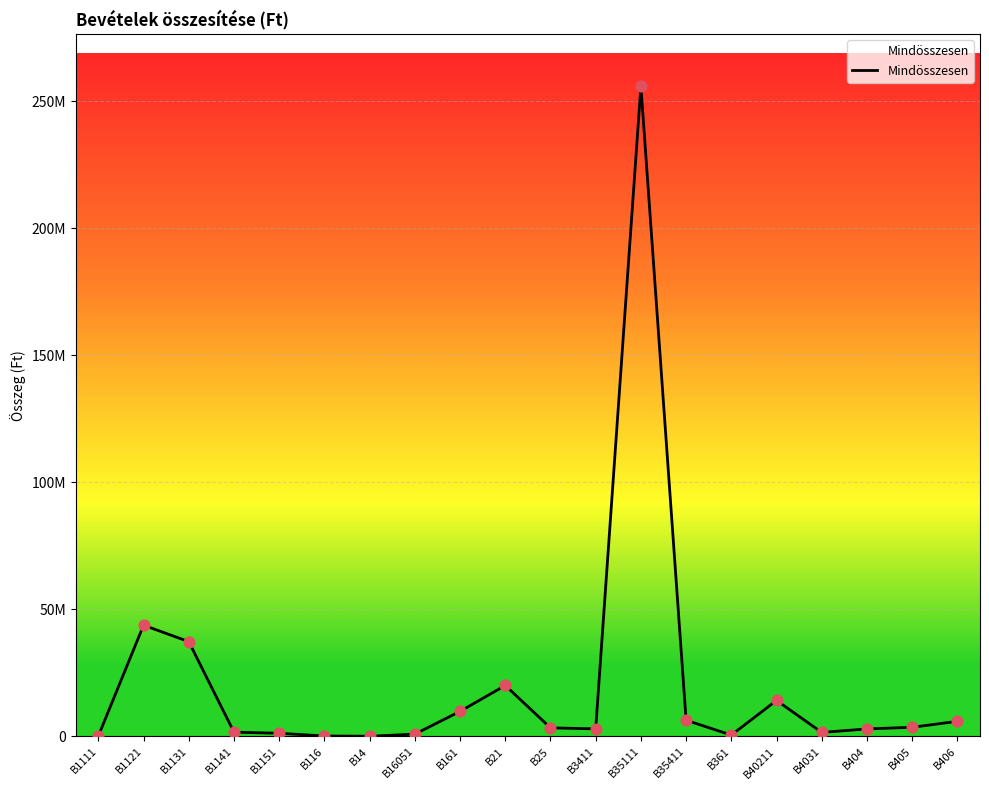

What is the ratio of the value at B406 to the value at B1121?

0.1